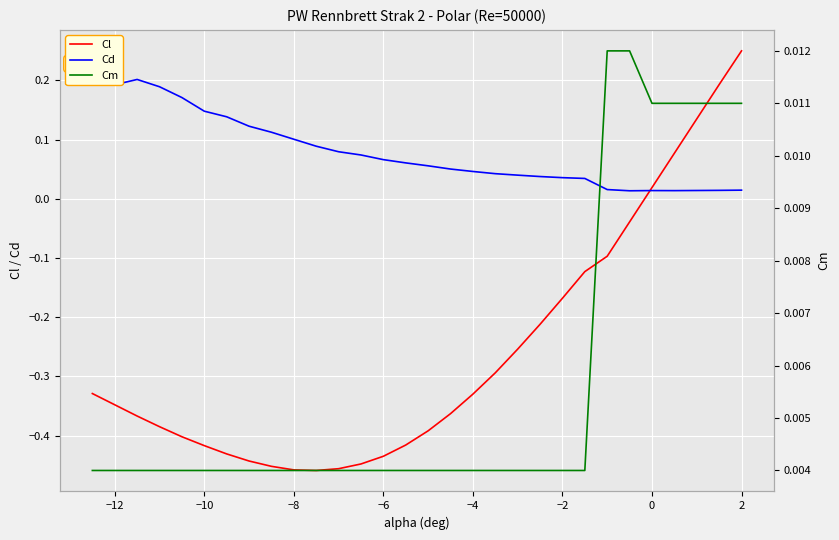

Count the Cm values in the range 0 to 1.

30